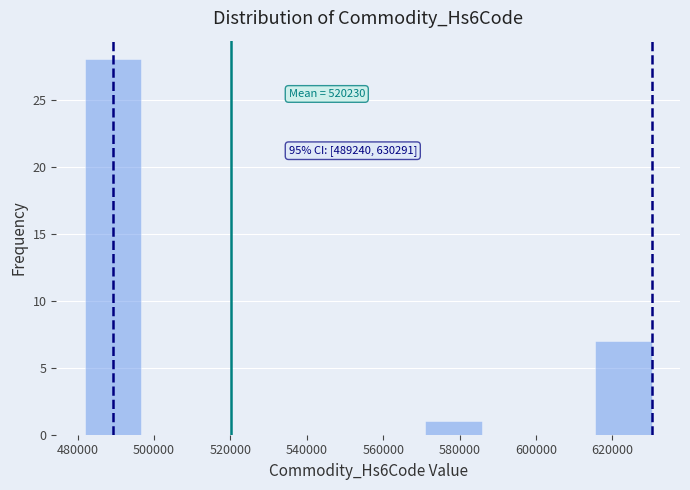

Over which range of the x-axis is the bar tallest?

482000 to 496000